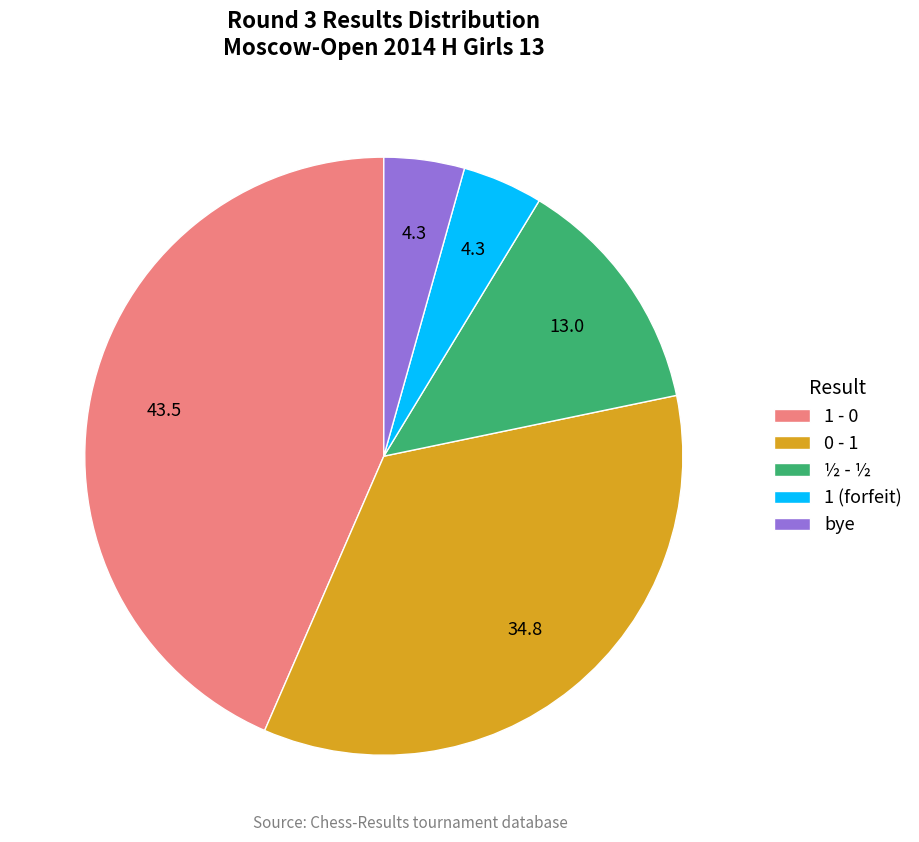

Which category has the biggest portion of the pie?

1 - 0